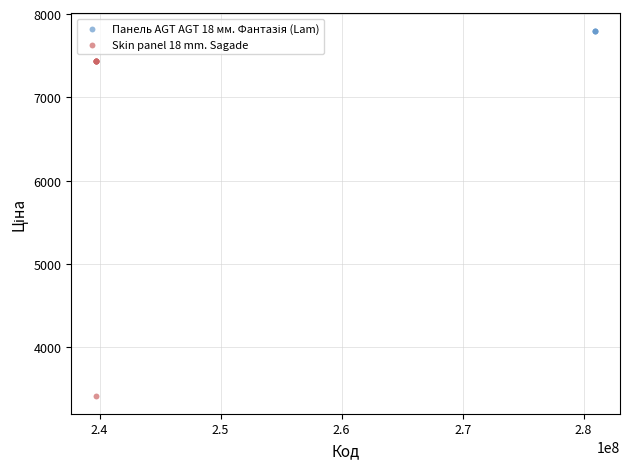

Which series contains the lowest Y value?

Skin panel 18 mm. Sagade